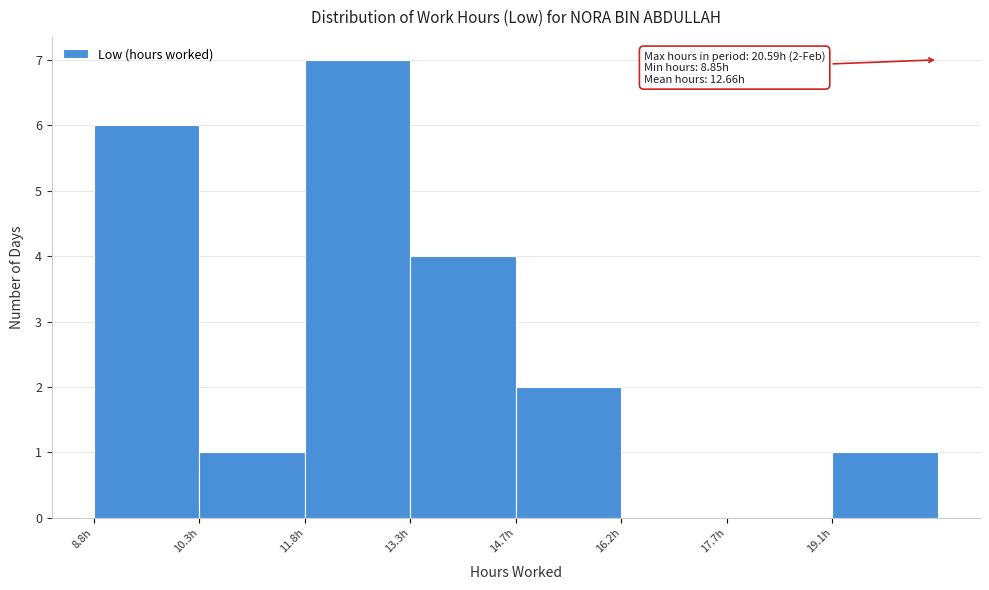

Which range on the x-axis has the tallest bar?

11.8 to 13.2